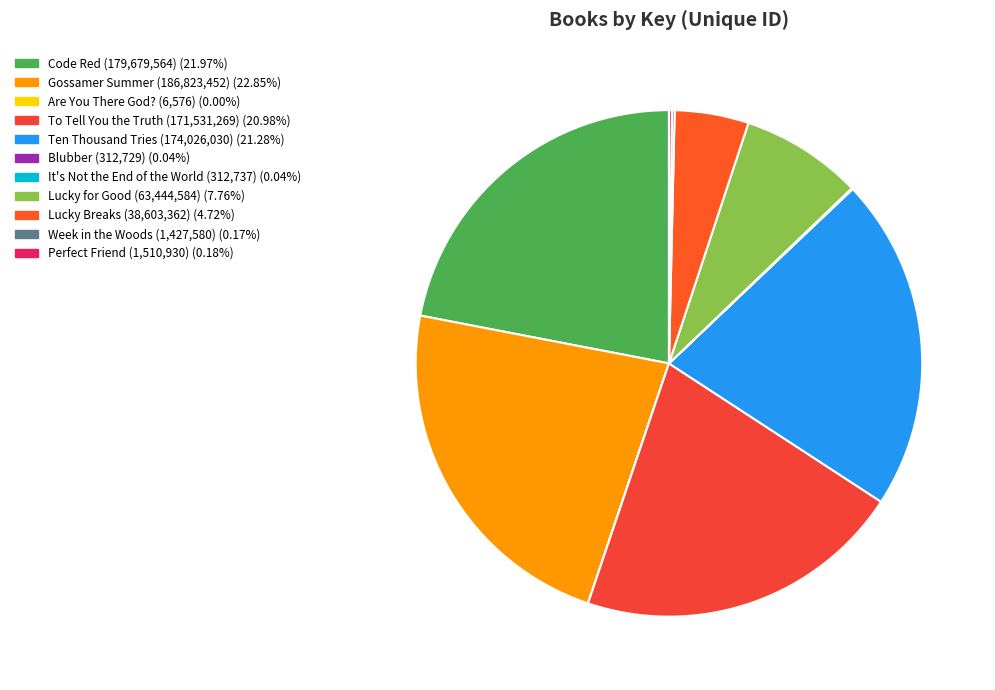

Is there a majority slice in this chart?

No